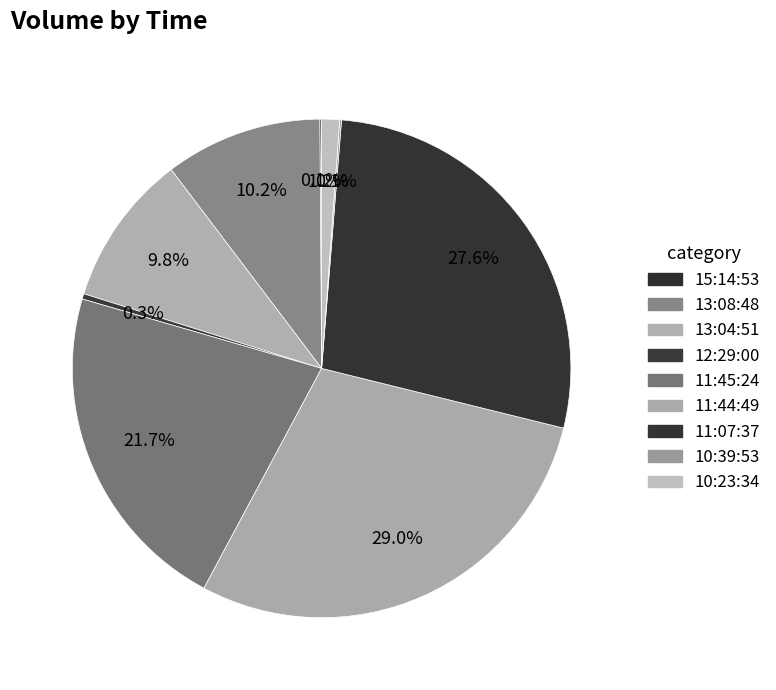

To the nearest percent, what portion does 11:07:37 represent?

28%